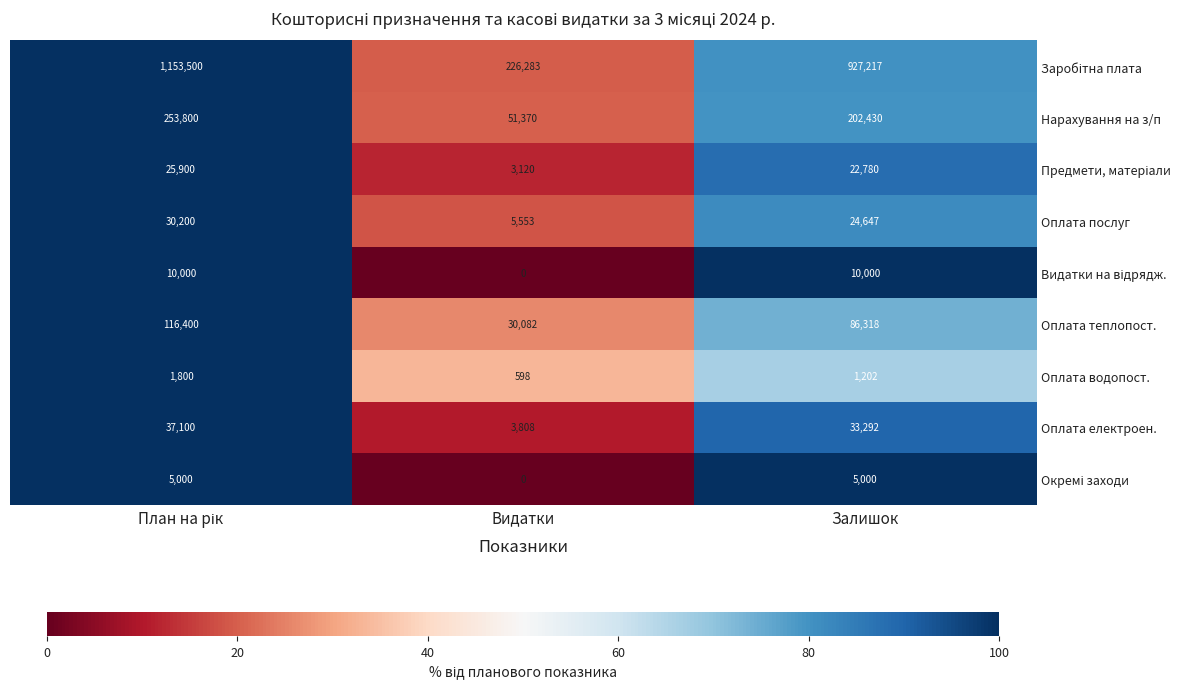

What is the difference between the maximum and second lowest values in the Оплата послуг series?

5553